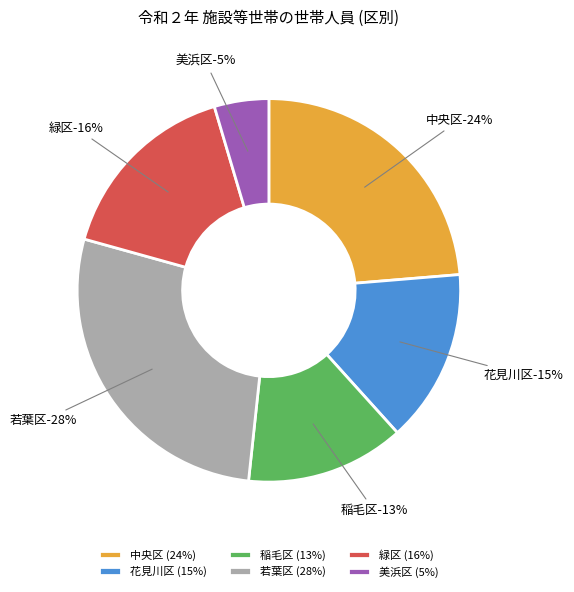

Is it true that 美浜区 is 5% of the pie?

True